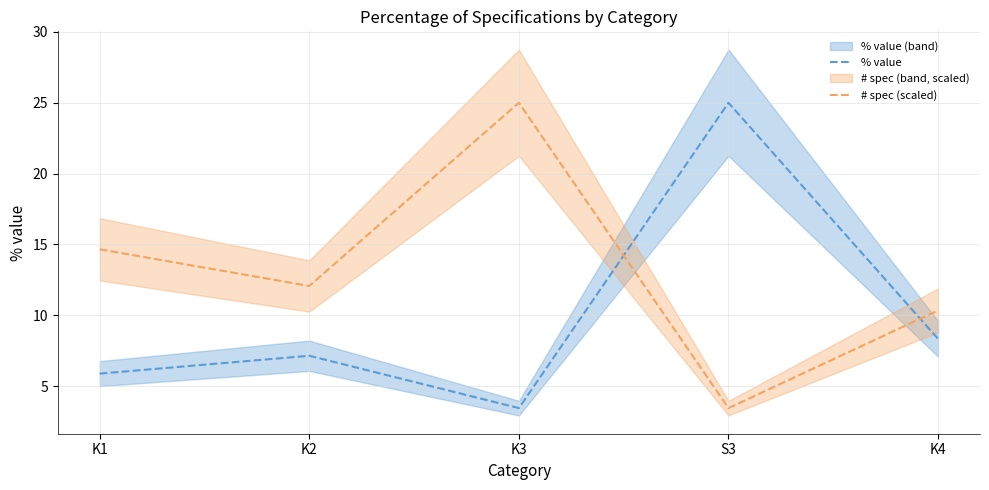

Reading left to right, extract all data points from this chart.

% value: K1=5.9	K2=7.1	K3=3.4	S3=25.0	K4=8.3
# spec (scaled): K1=14.7	K2=12.1	K3=25.0	S3=3.4	K4=10.3